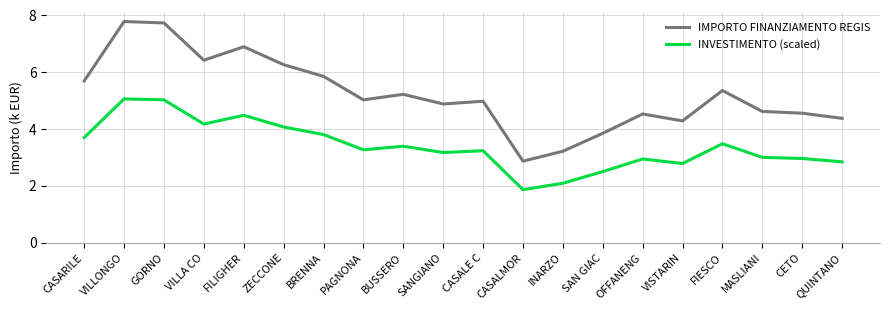

The INVESTIMENTO (scaled) series shows 3.3 at PAGNONA. True or false?

True